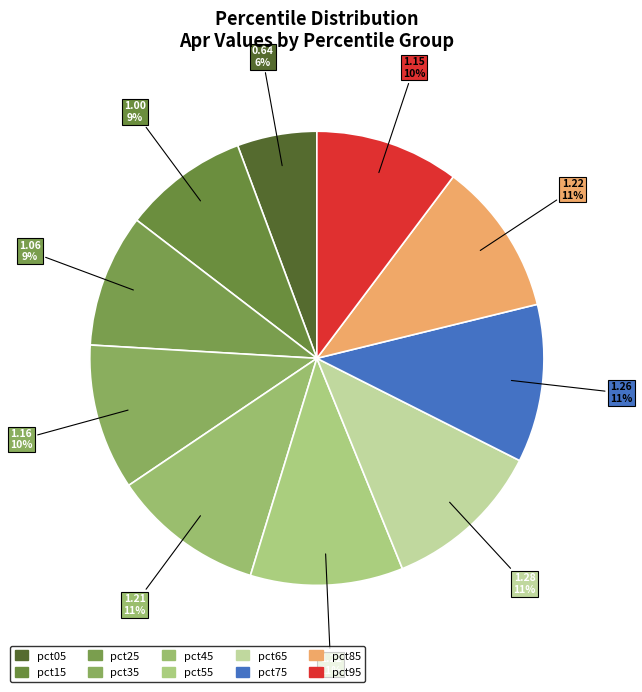

To the nearest percent, what percentage of the pie is pct45?

11%